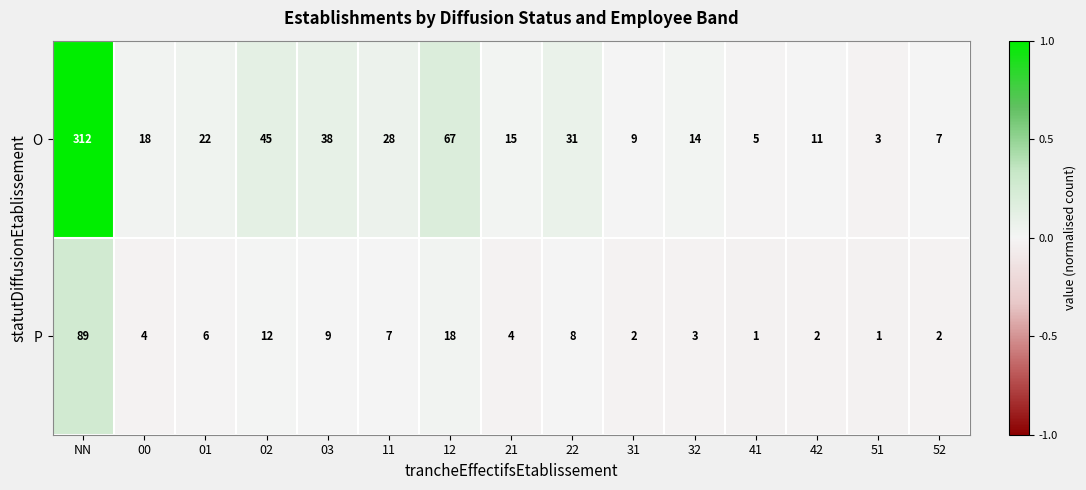

True or false: O has a value of 37 at 01.

False